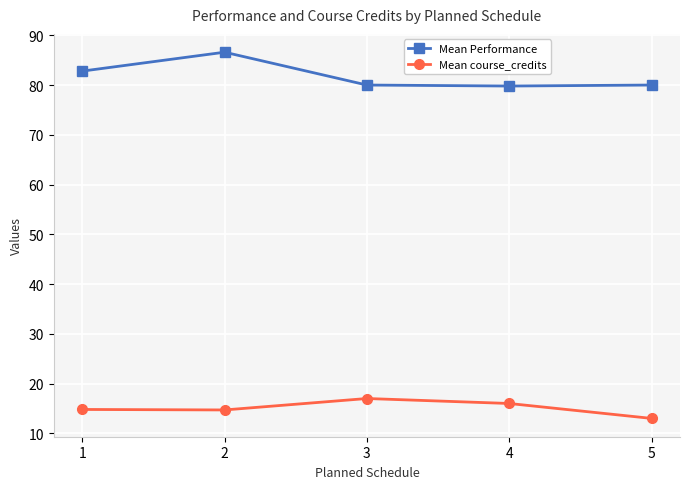

At which label does Mean course_credits reach its peak?

3